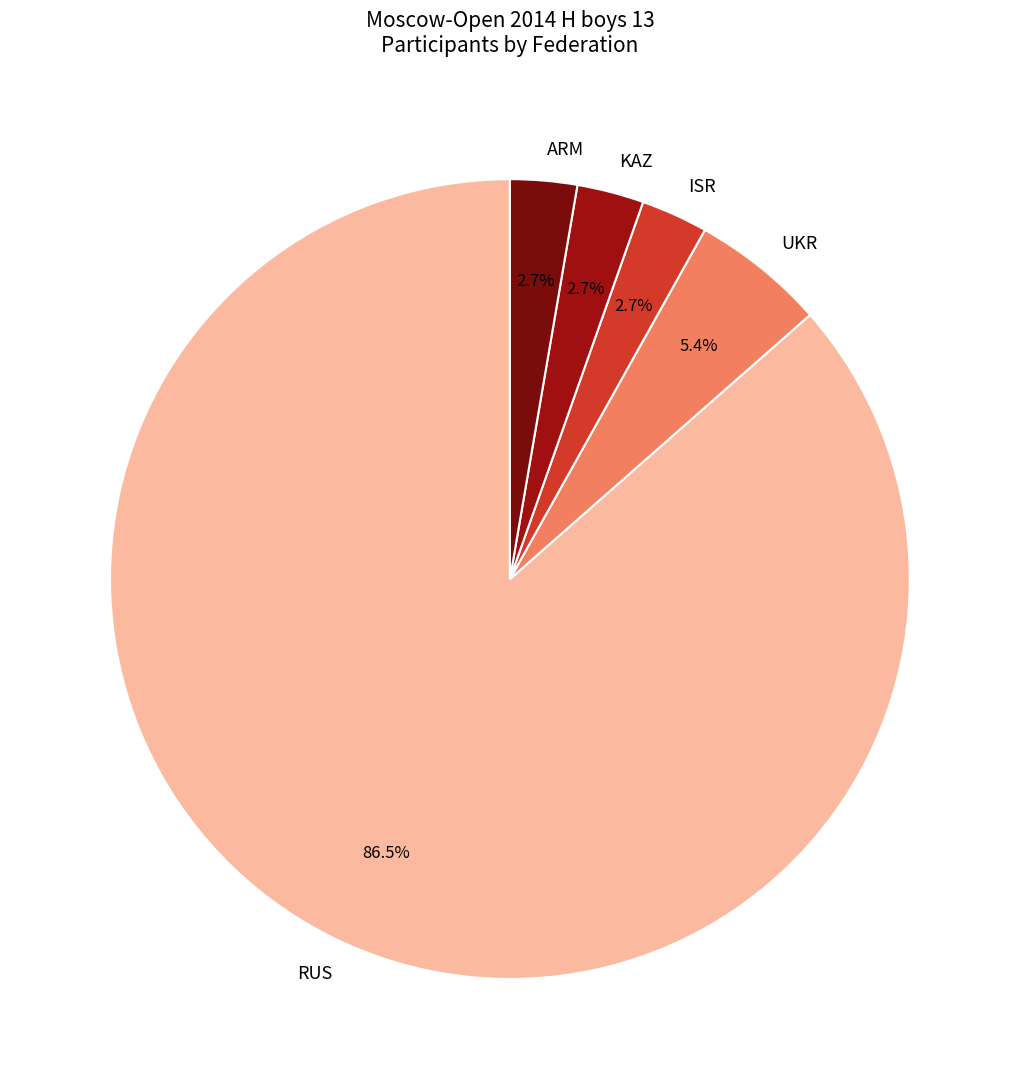

To the nearest percent, what is the average slice percentage?

20%